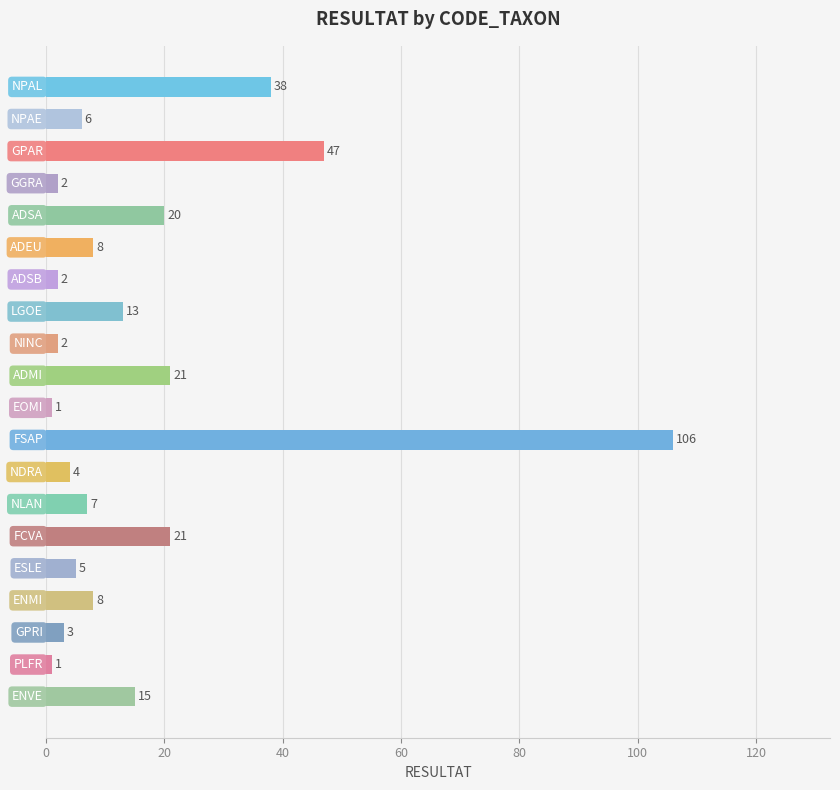

What is the value of the 1st bar from the top?

38